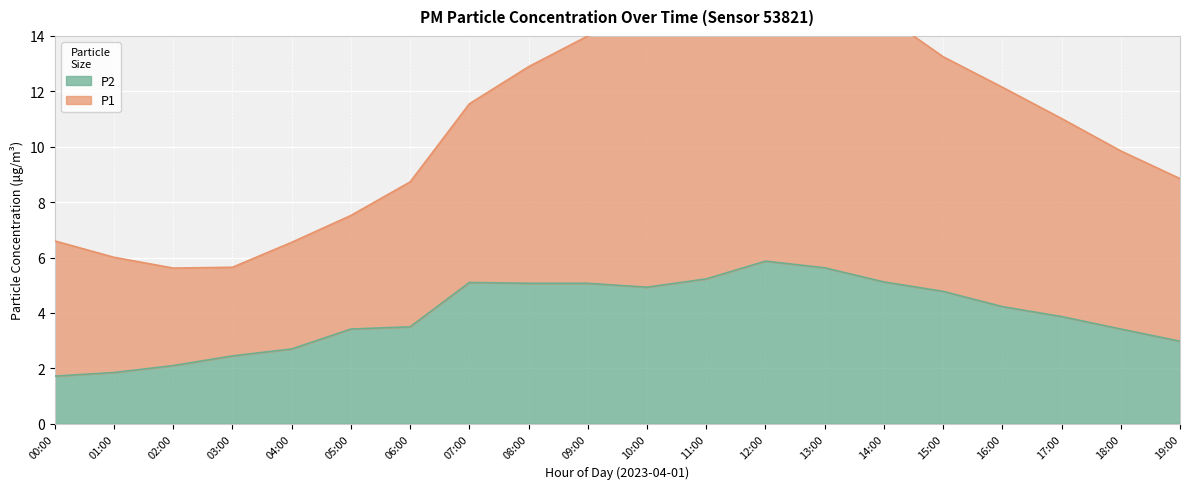

The P2 series shows 5.9 at 12:00. True or false?

True